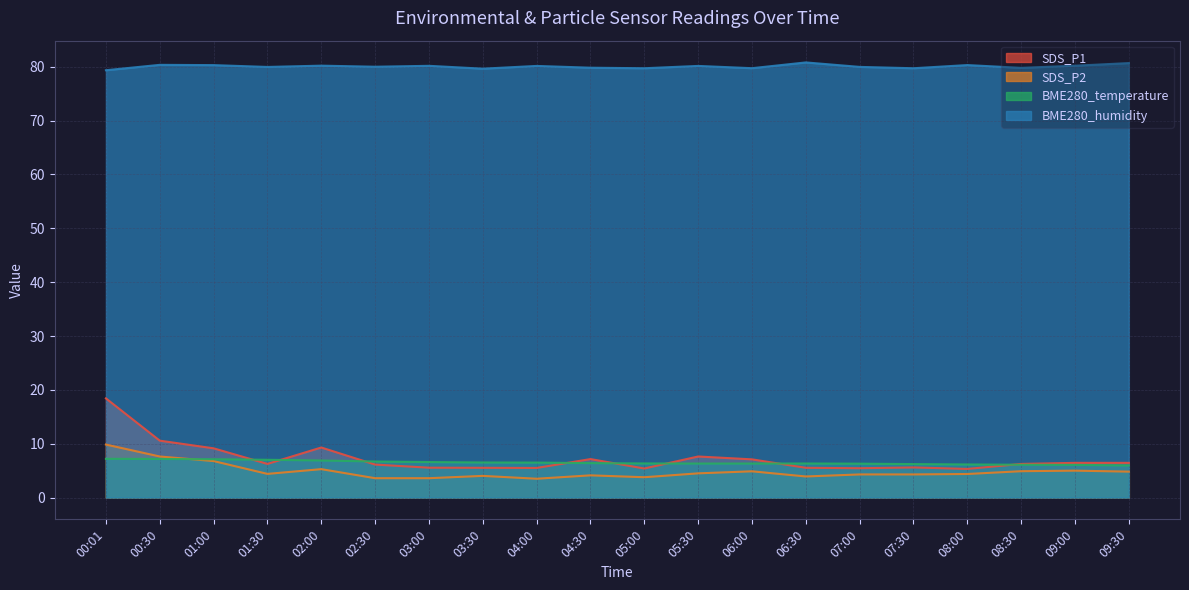

How many lines are shown in the chart?

4